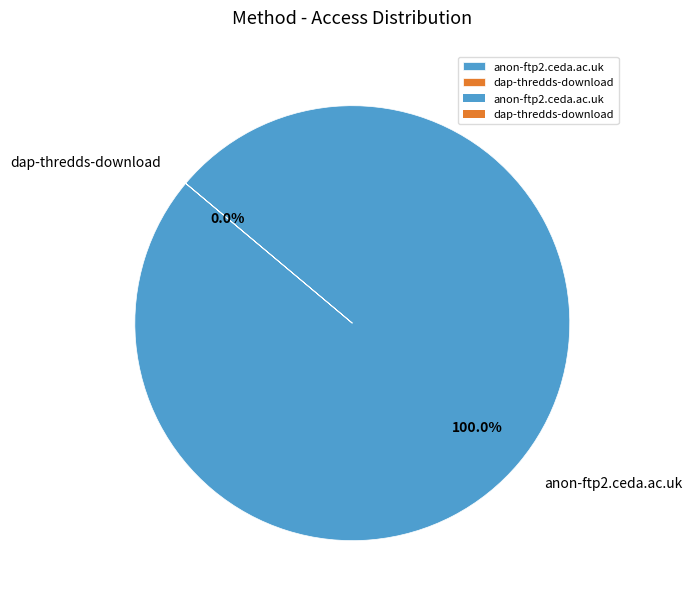

Count the number of slices in the pie.

2